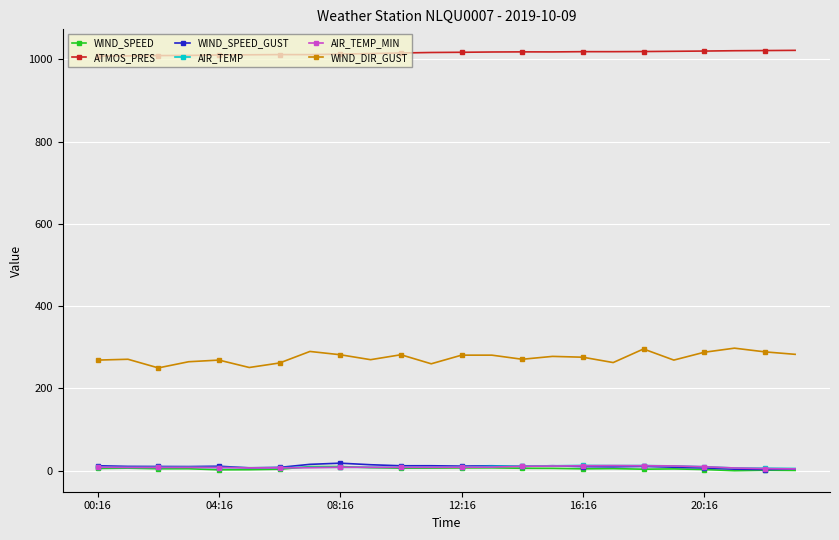

What is the highest value of the ATMOS_PRES series?

1022.0